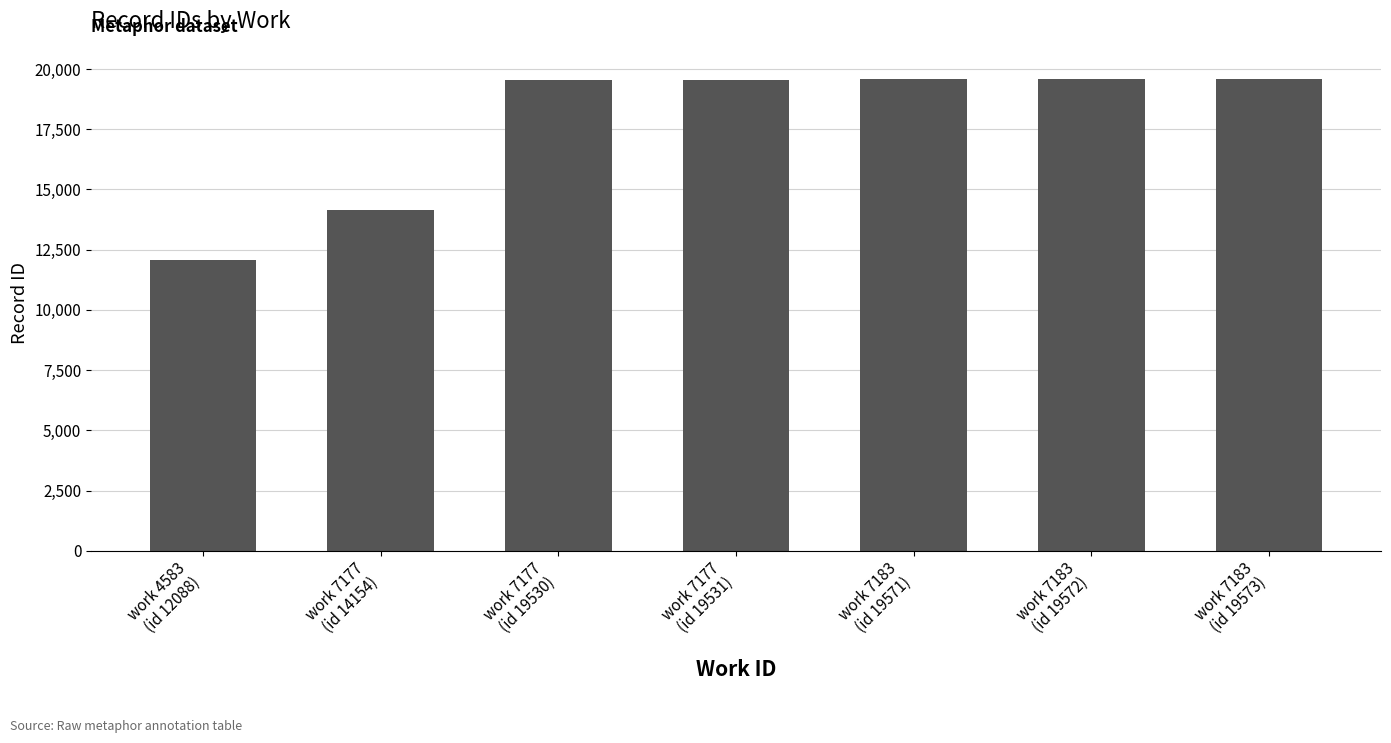

Which category has the lowest value across all series?

work 4583
(id 12088)